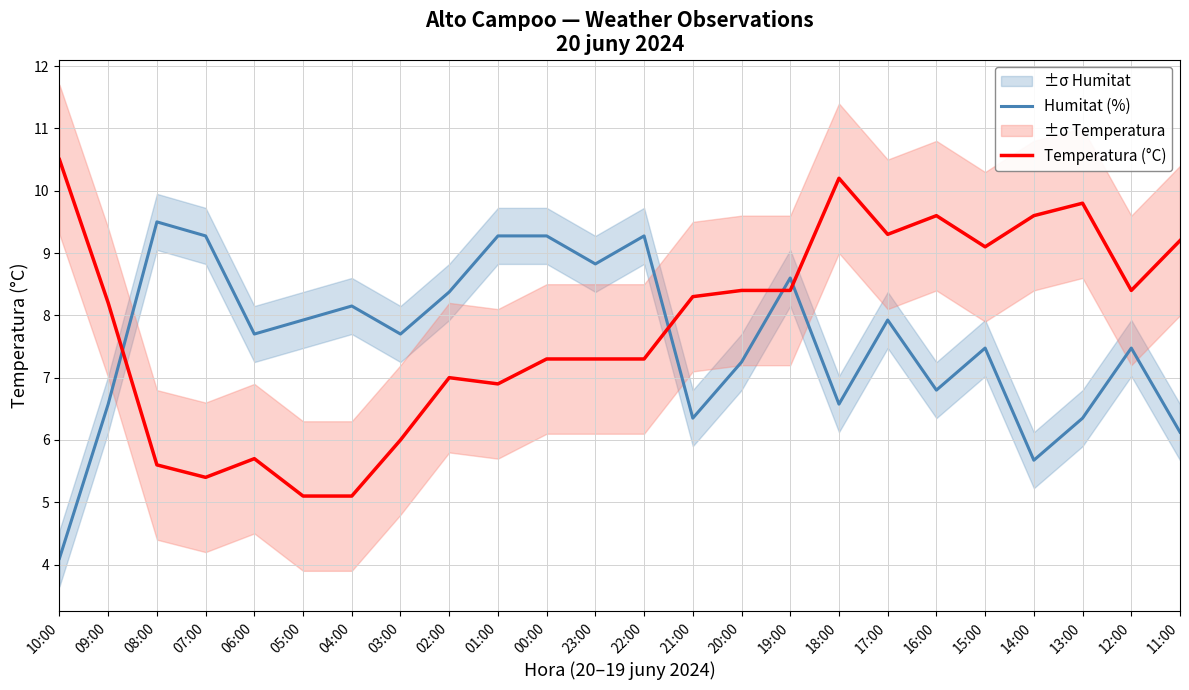

How many times do Humitat (%) and Temperatura (°C) cross each other?

4